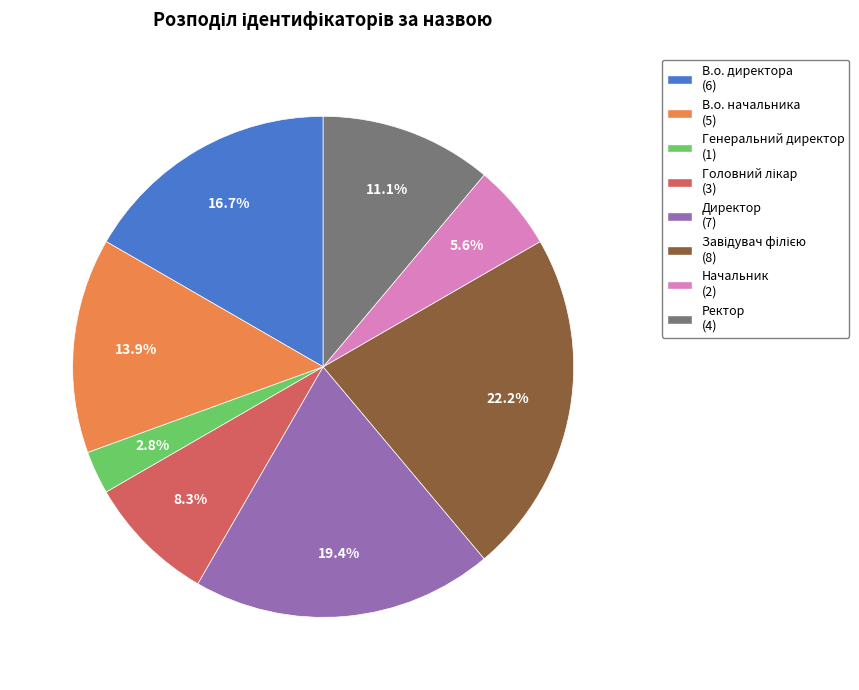

Which has a higher value, В.о. начальника (5) or Ректор (4)?

В.о. начальника (5)